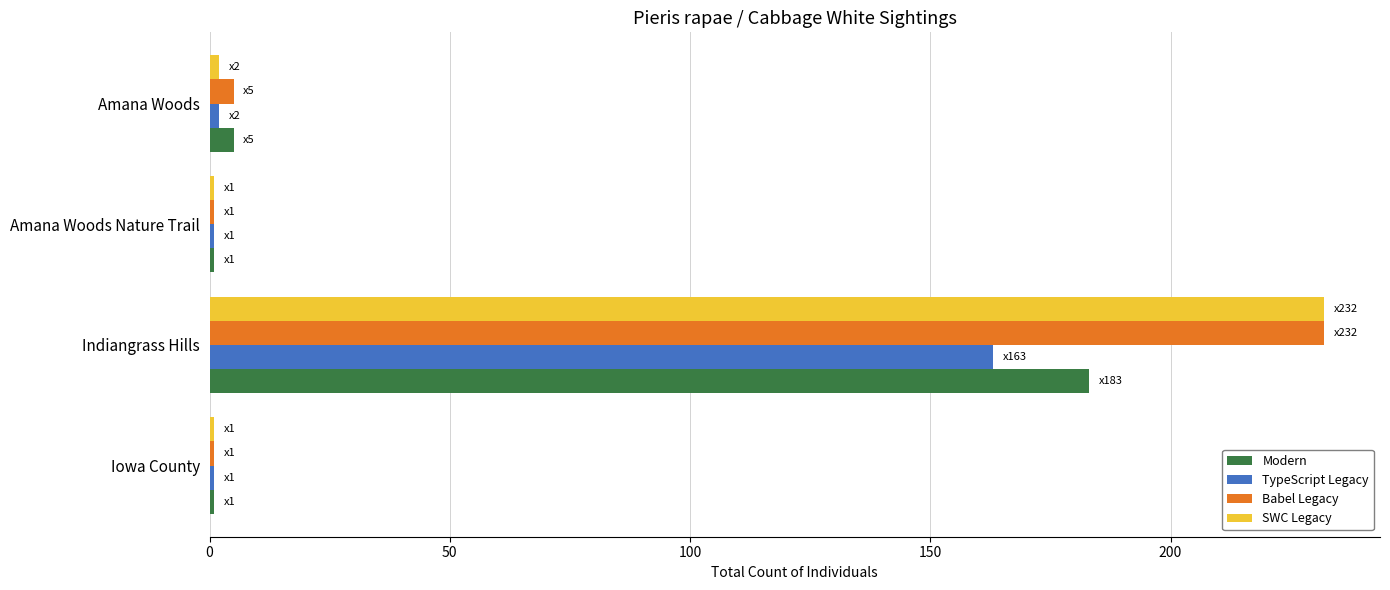

How many distinct data groups are displayed?

4